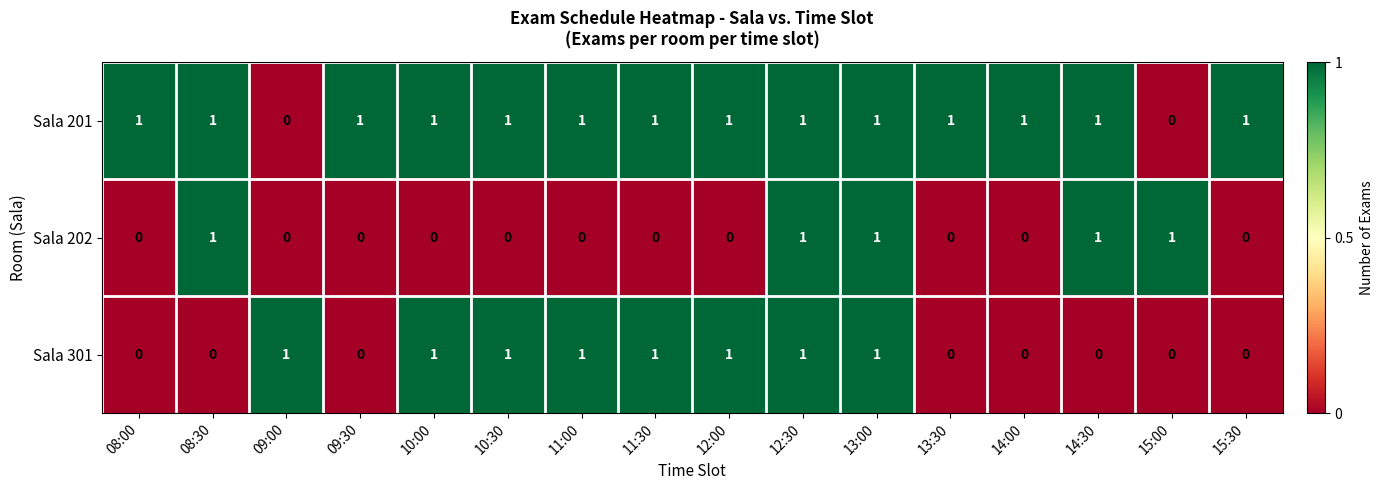

Which series has the largest total across all categories?

Sala 201